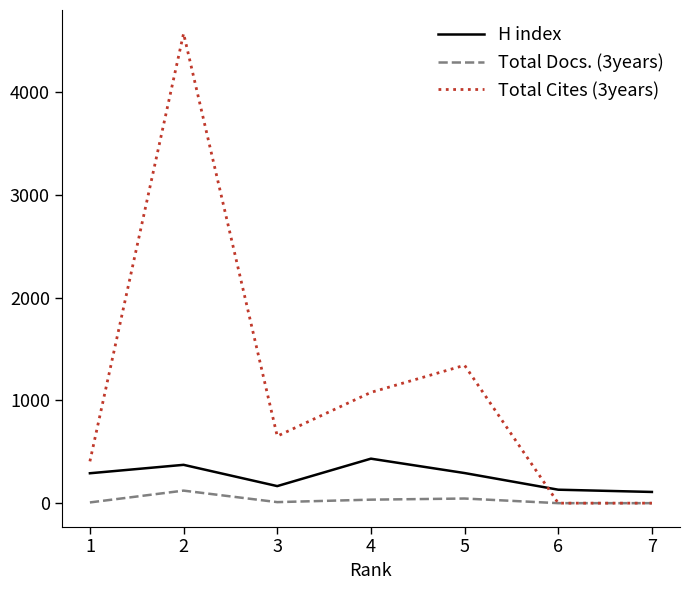

List the series in order of their overall mean, highest first.

Total Cites (3years), H index, Total Docs. (3years)